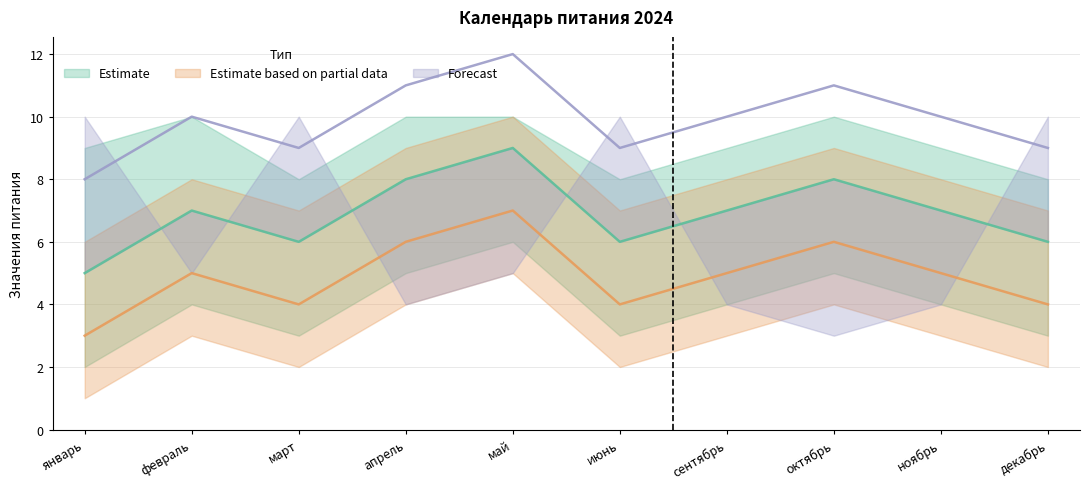

Rank the categories by Estimate based on partial data value from lowest to highest.

январь, март, июнь, декабрь, февраль, сентябрь, ноябрь, апрель, октябрь, май